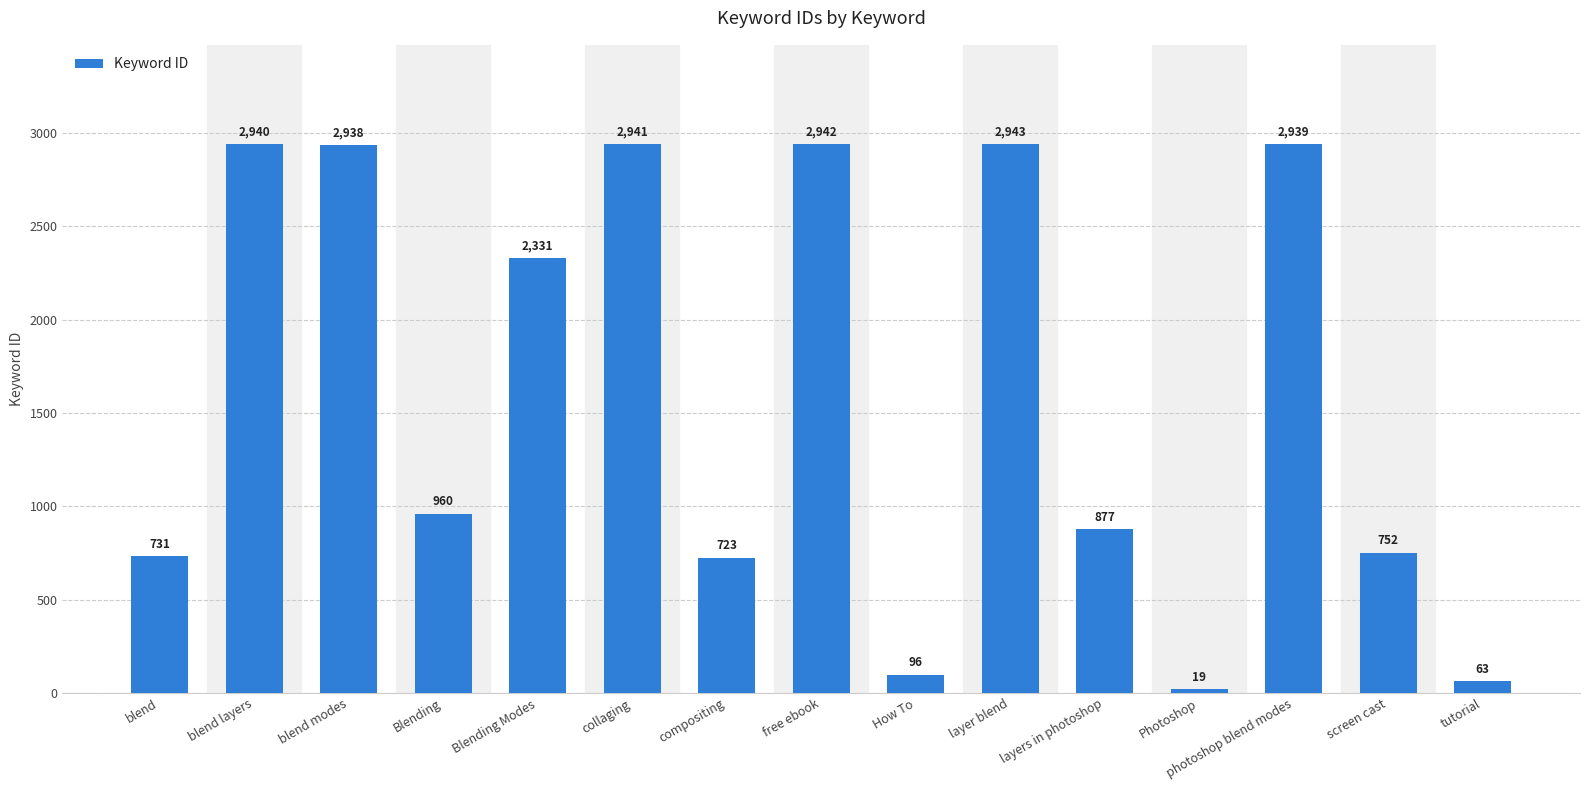

What is the value of the 14th bar from the left?

752